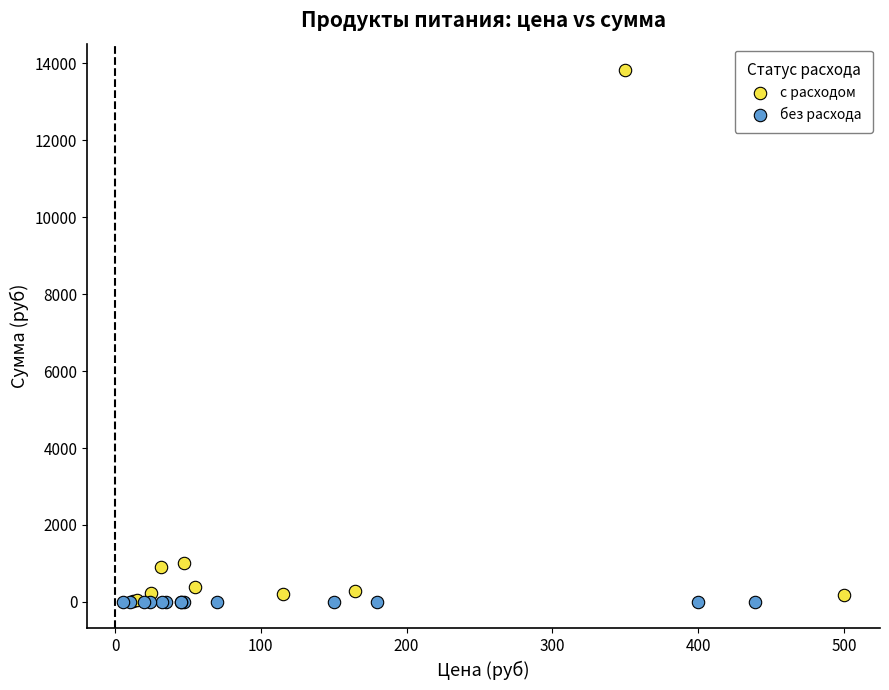

Which series reaches the maximum Y coordinate?

с расходом